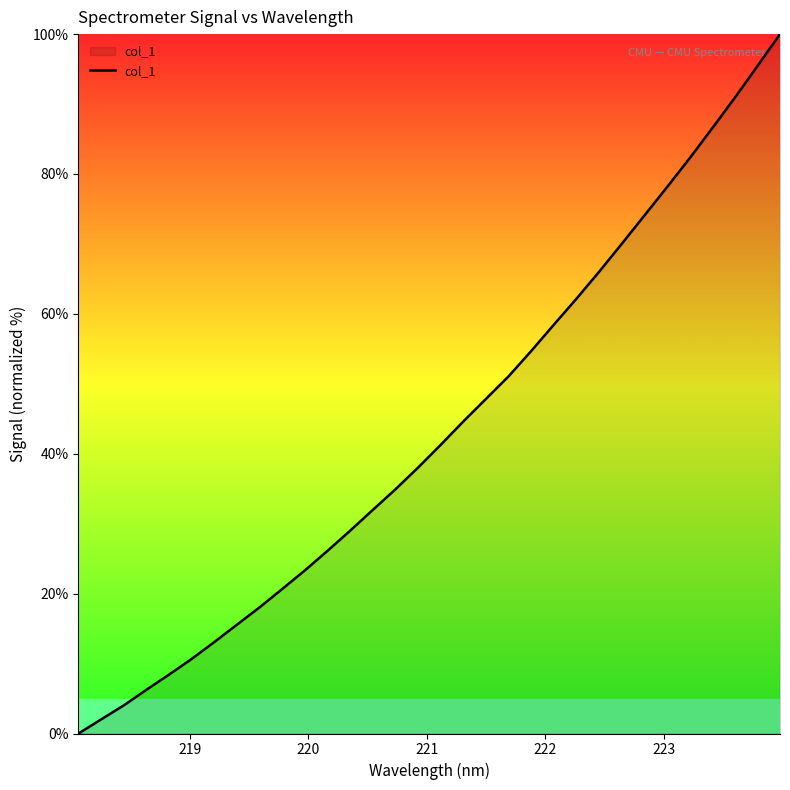

What is the difference between the maximum and minimum values?

100.0